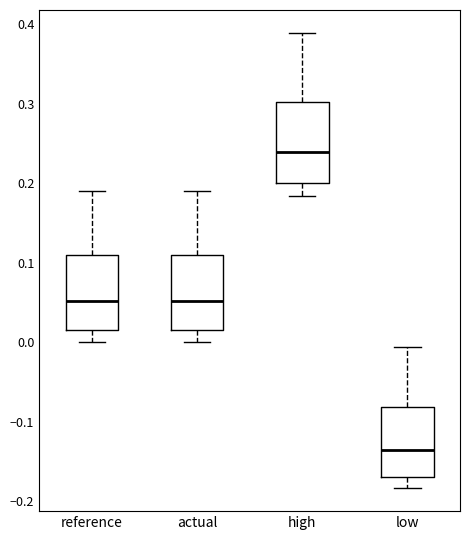

Which box's median line is the highest?

high